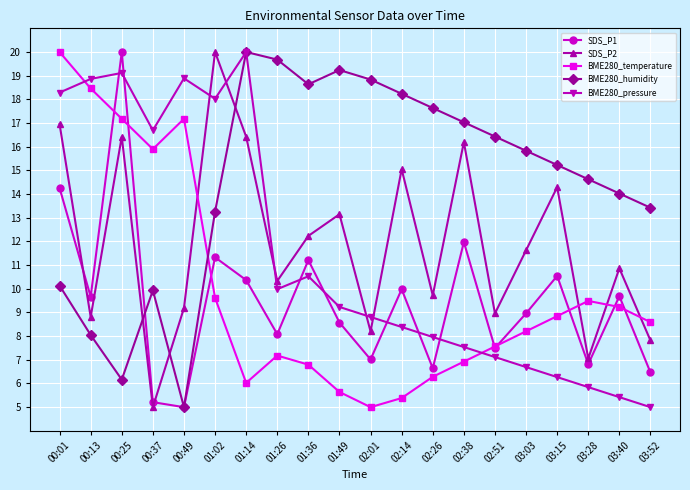

True or false: BME280_humidity has a value of 13.3 at 00:13.

False